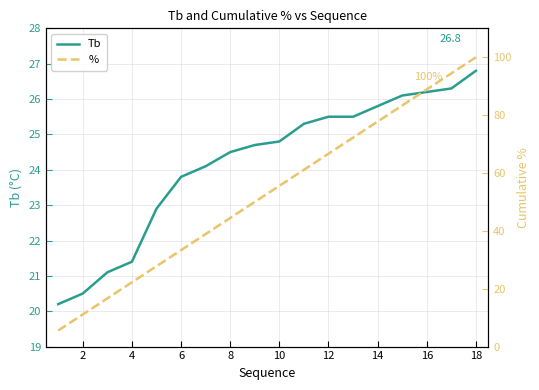

Rank the series by their average value, from lowest to highest.

Tb, %